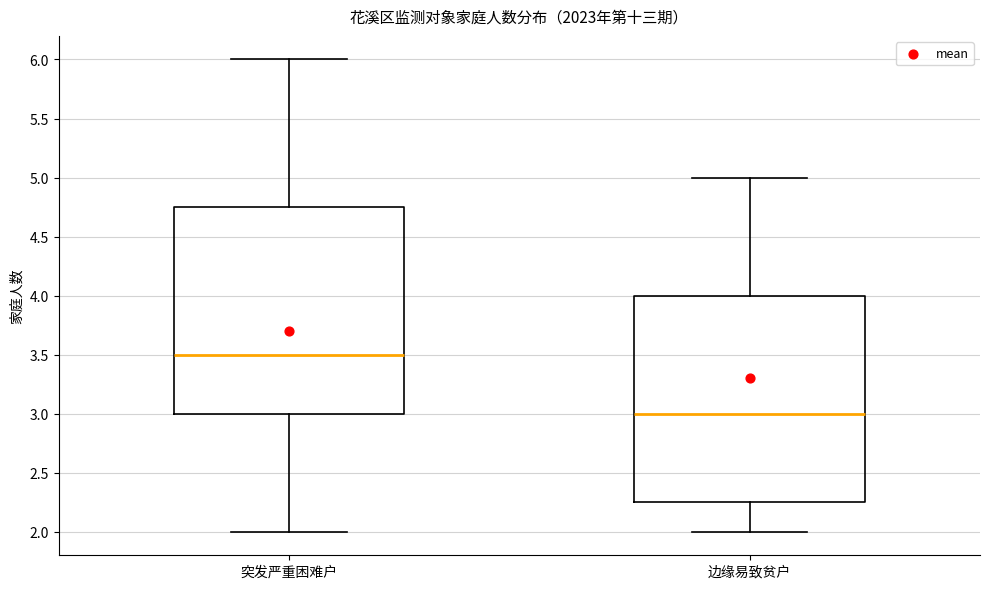

Where does the median line of the box for 边缘易致贫户 sit on the y-axis? The values are not printed on the chart, so give them approximately, as read against the axis.

3.00